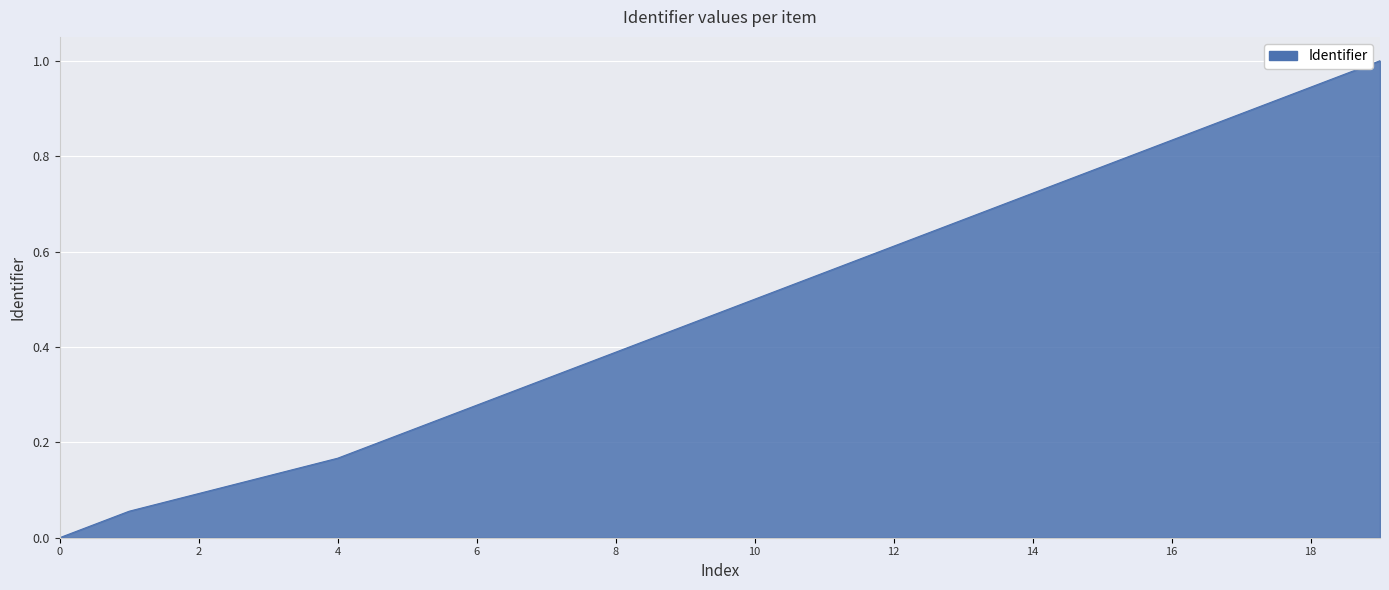

What is the difference between the maximum and minimum values?

1.0